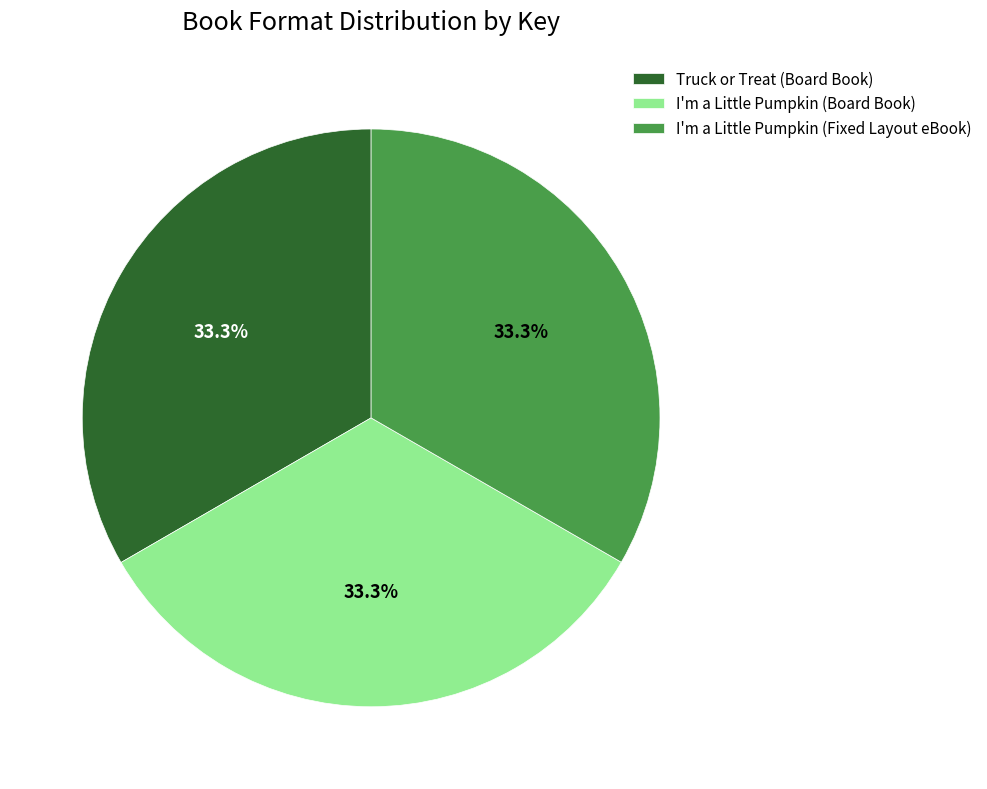

Is I'm a Little Pumpkin (Board Book) the majority of the pie?

No